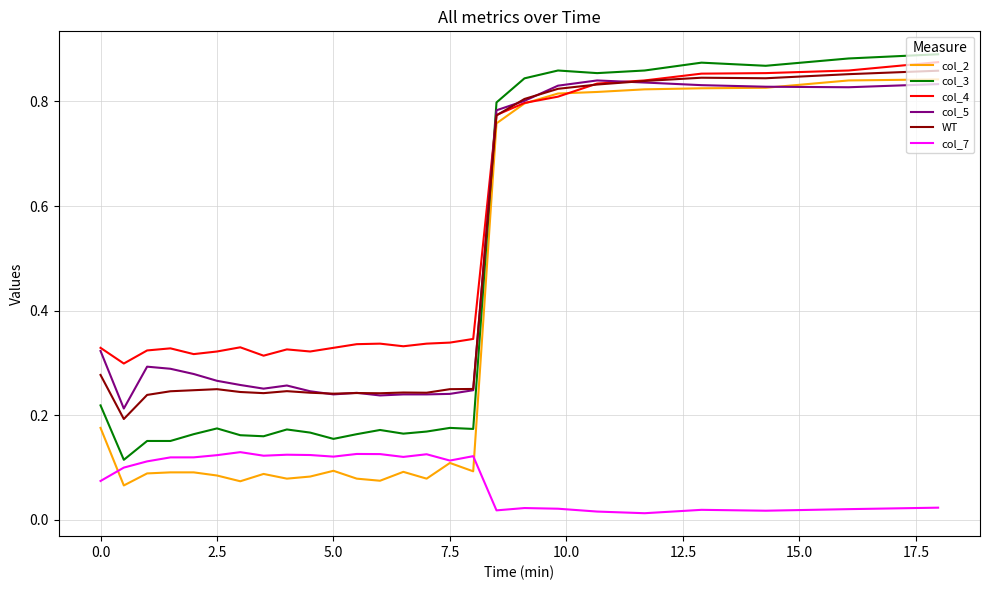

True or false: col_7 and col_4 cross at least once.

False